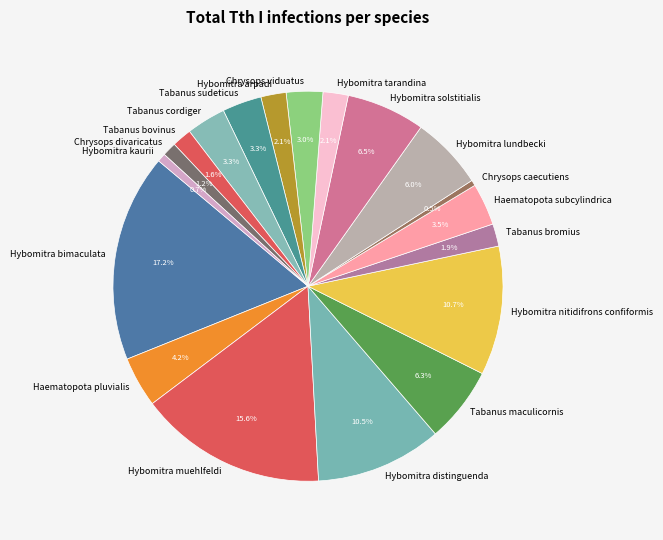

Approximately how many times larger is the value at Hybomitra solstitialis compared to Hybomitra distinguenda?

0.6